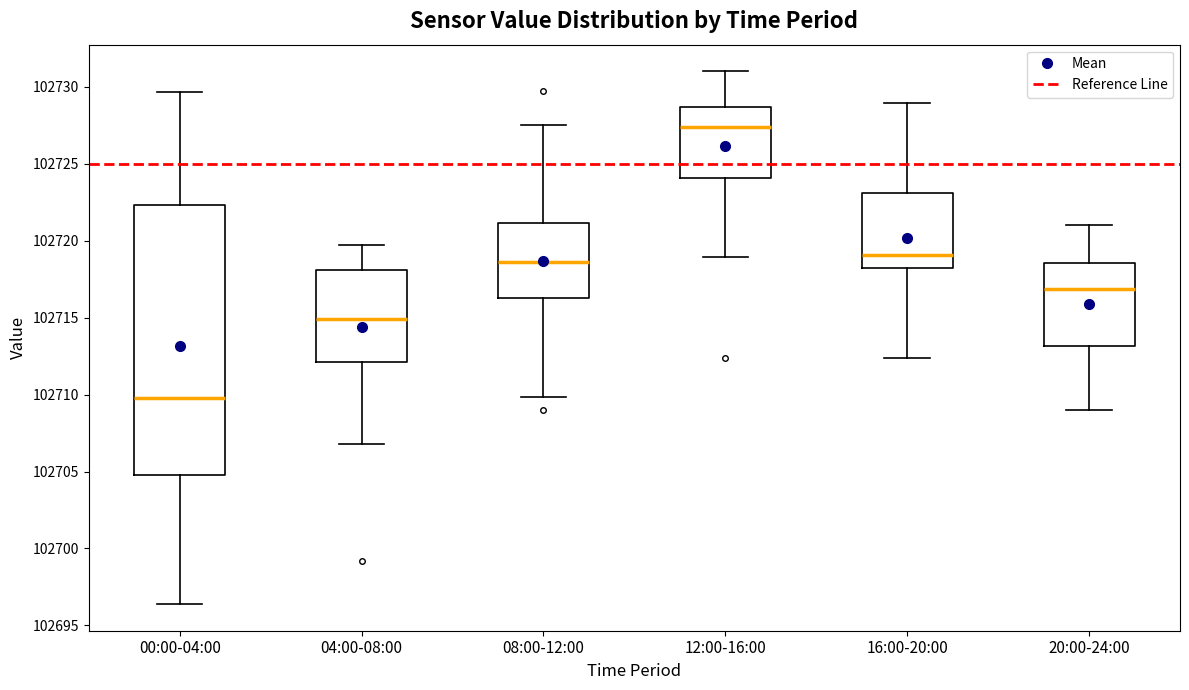

Which box is the tallest, from its lower edge to its upper edge?

00:00-04:00